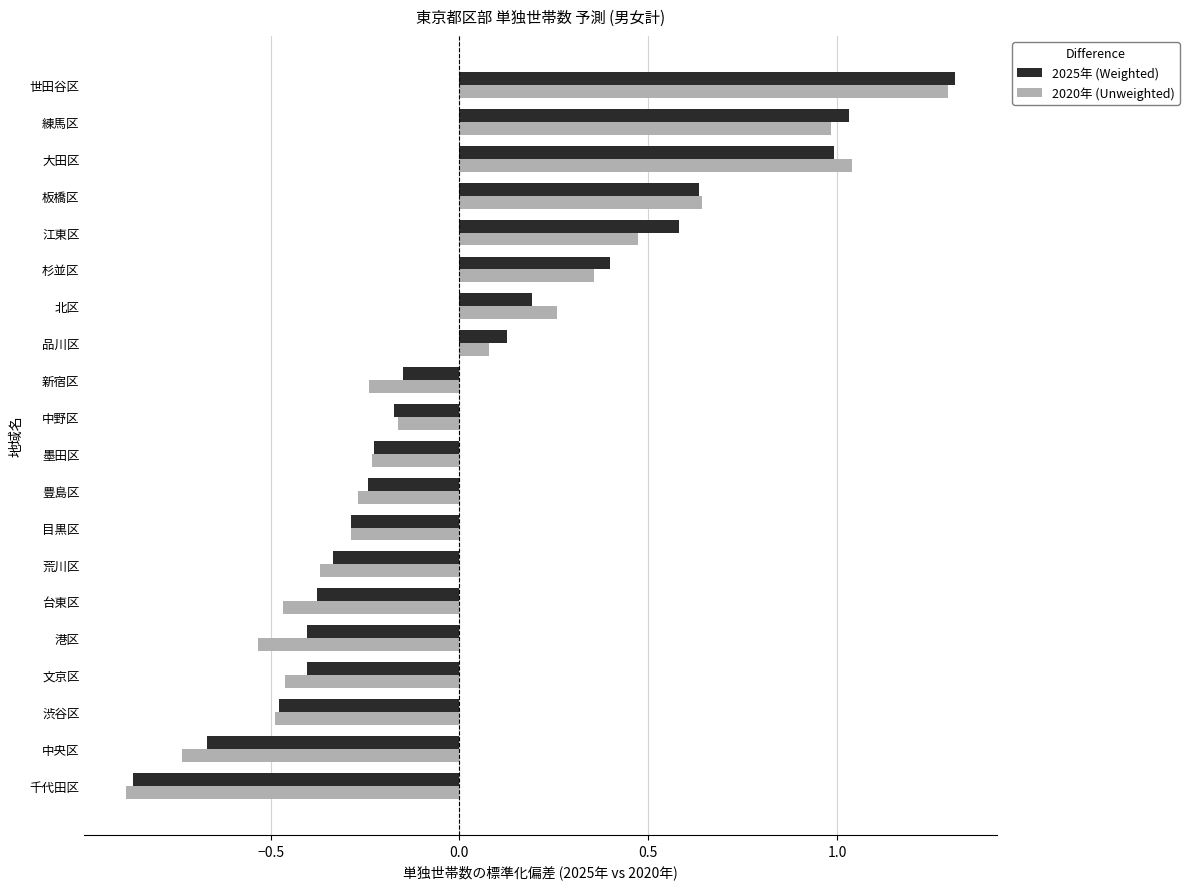

Where is 2020年 (Unweighted) nearest to the value 0?

品川区